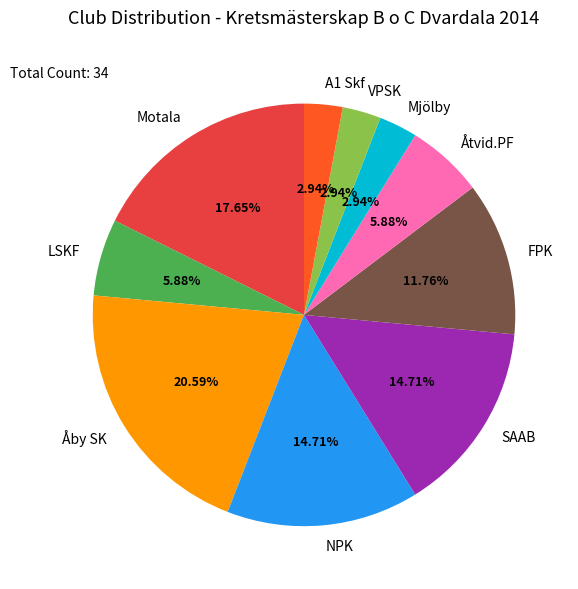

What is the largest slice in the pie chart?

Åby SK